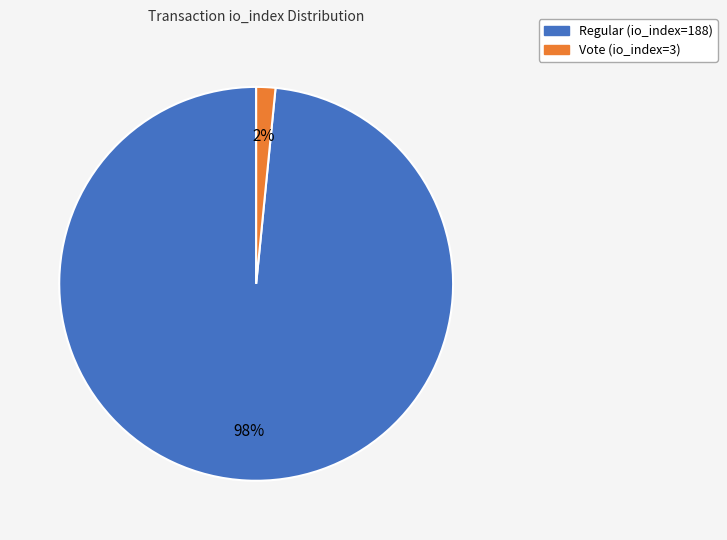

Is there a majority slice in this chart?

Yes